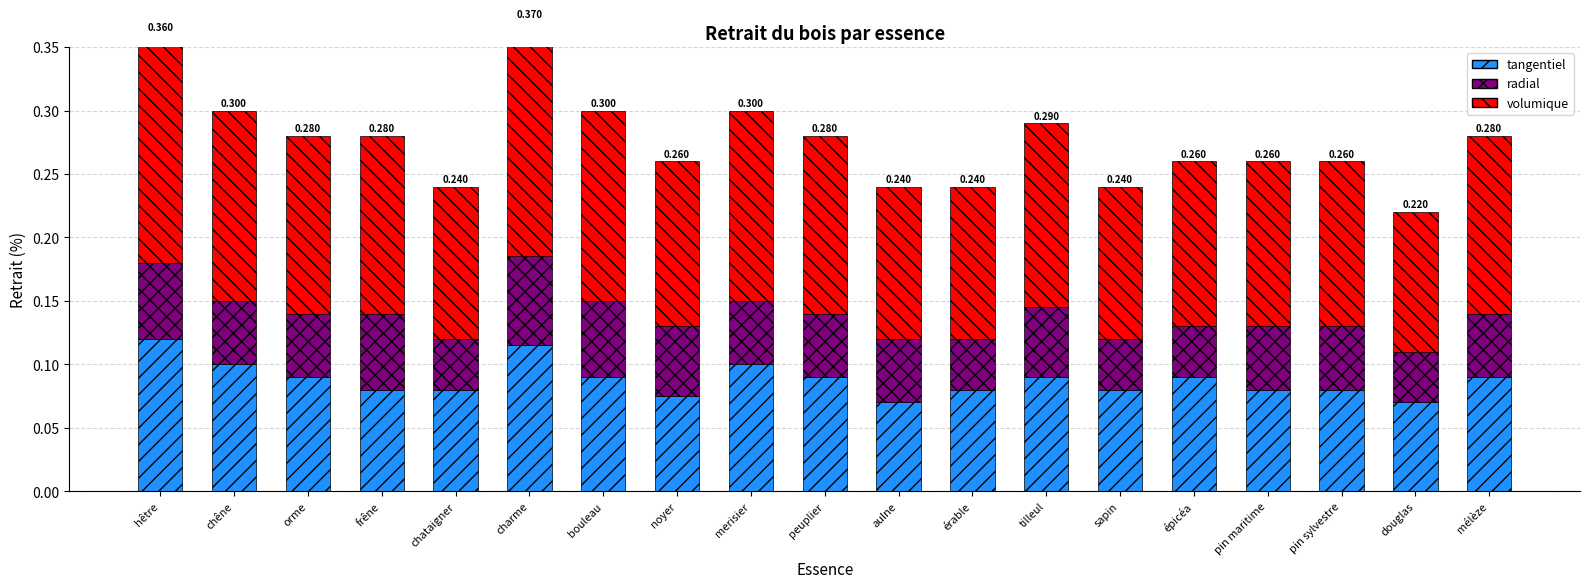

How many groups of bars are there?

19